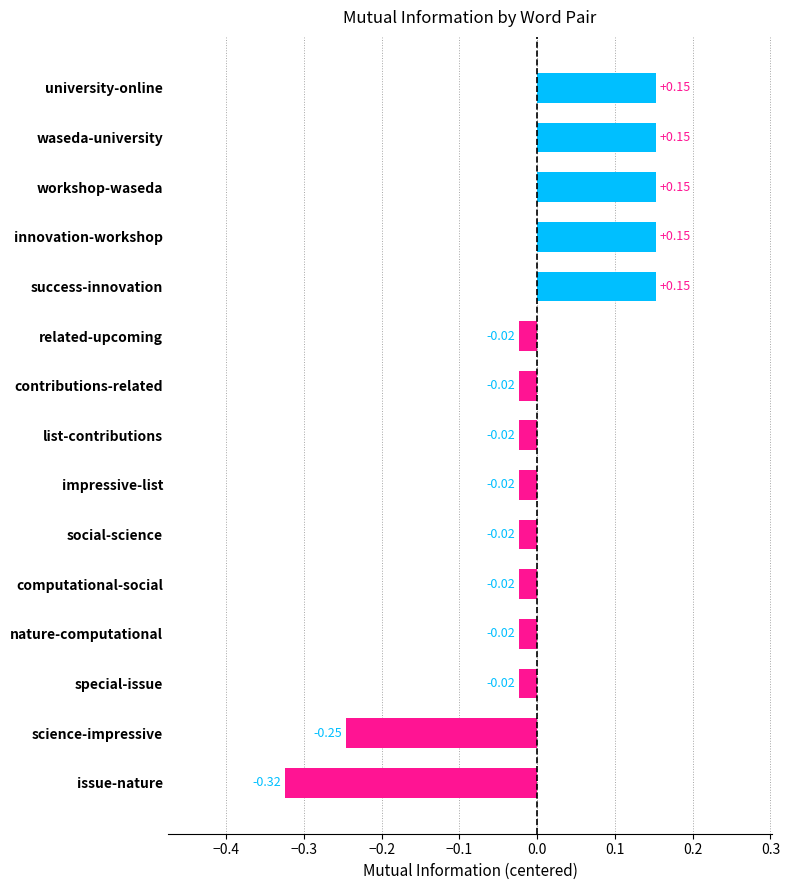

At which category does the chart reach its minimum across all series?

issue-nature